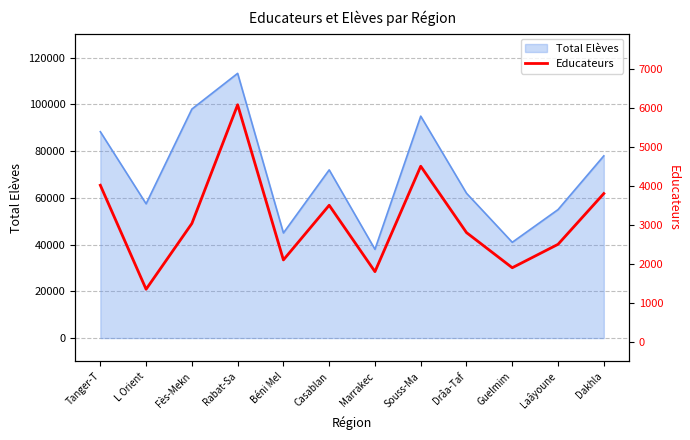

How many interior local valleys (lower than both neighbors) does the data have?

4